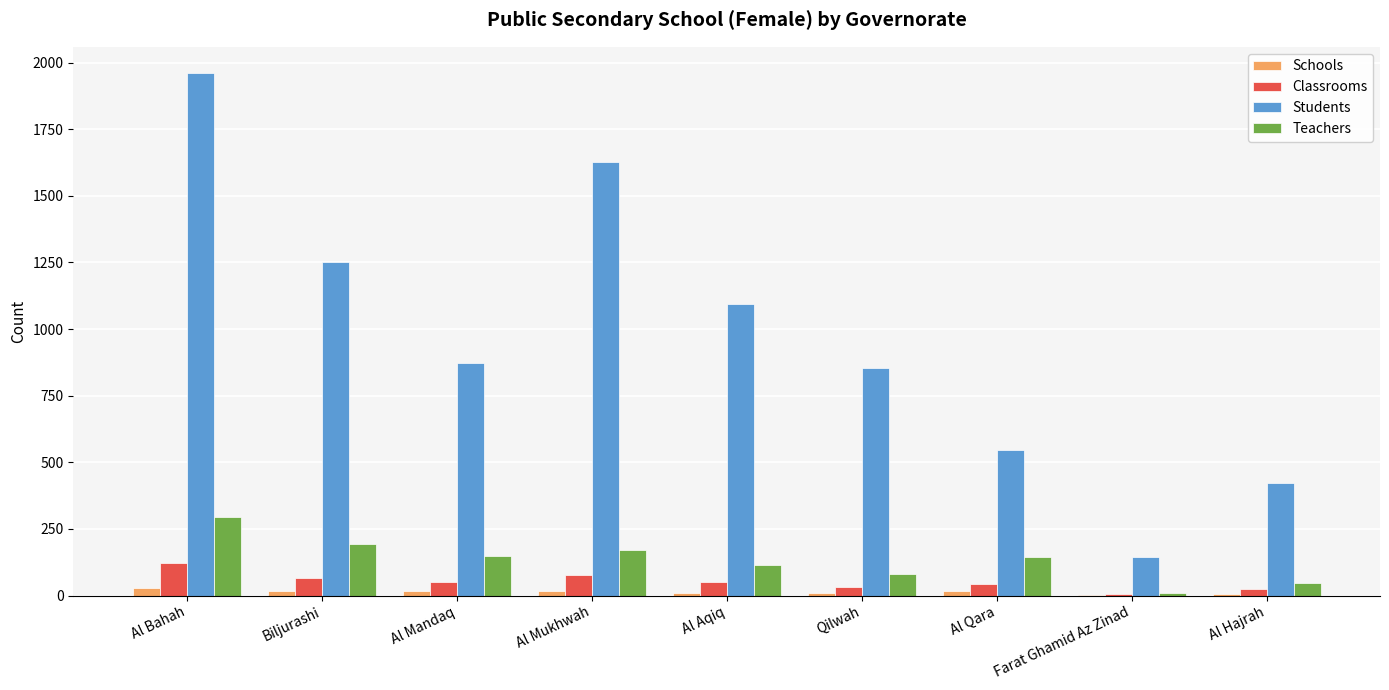

What is the approximate value of Classrooms at Al Aqiq, to the nearest 50?

50